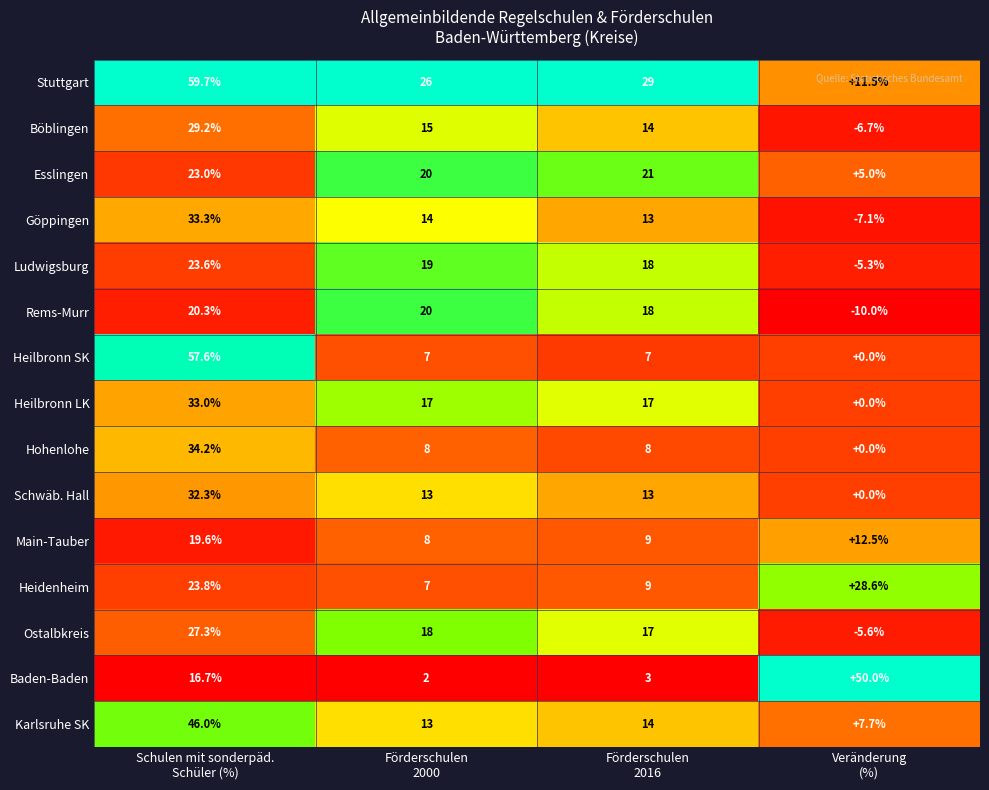

What is the minimum value shown in the chart?

-10.0